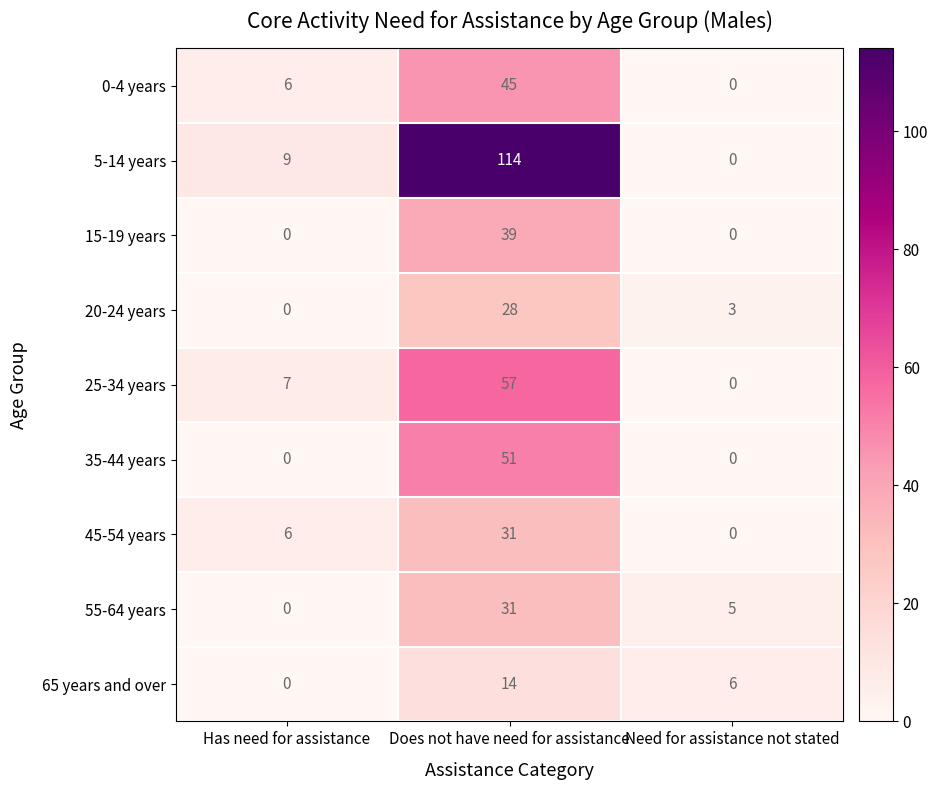

How many data points in 25-34 years are less than 7?

1